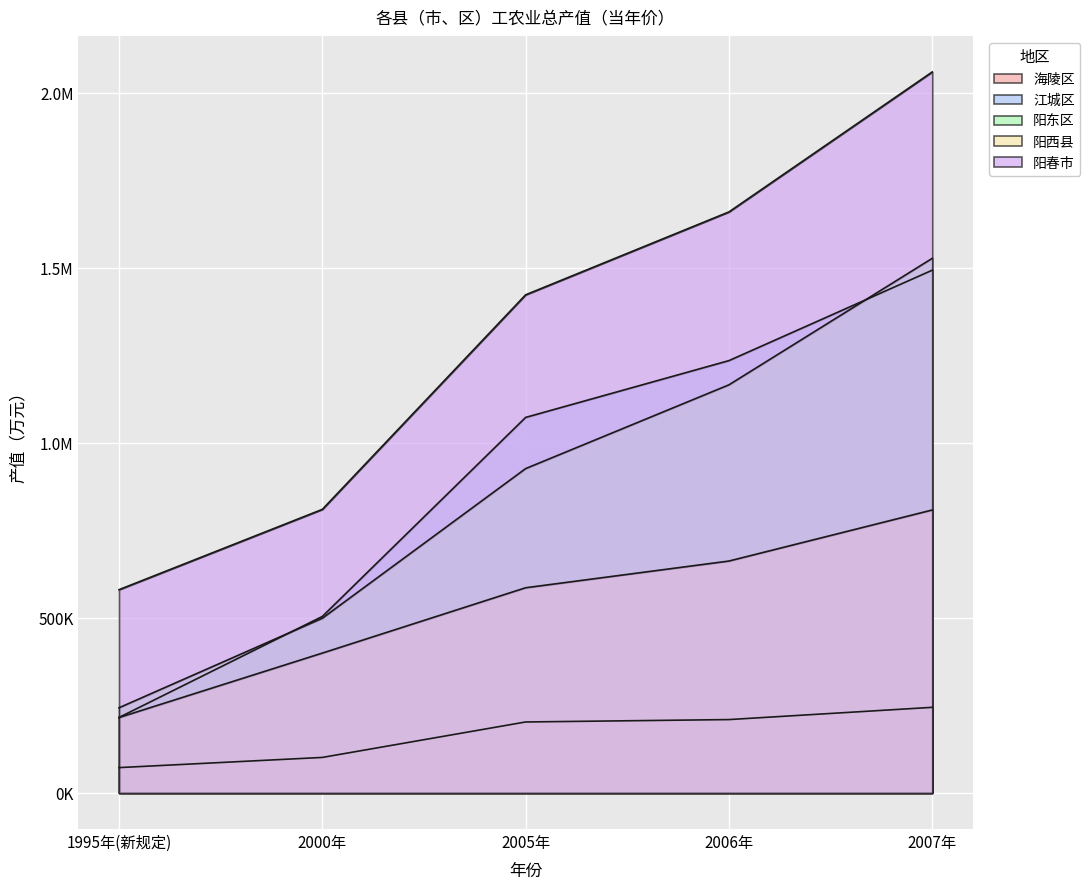

Which series has the largest range (max minus min)?

阳春市